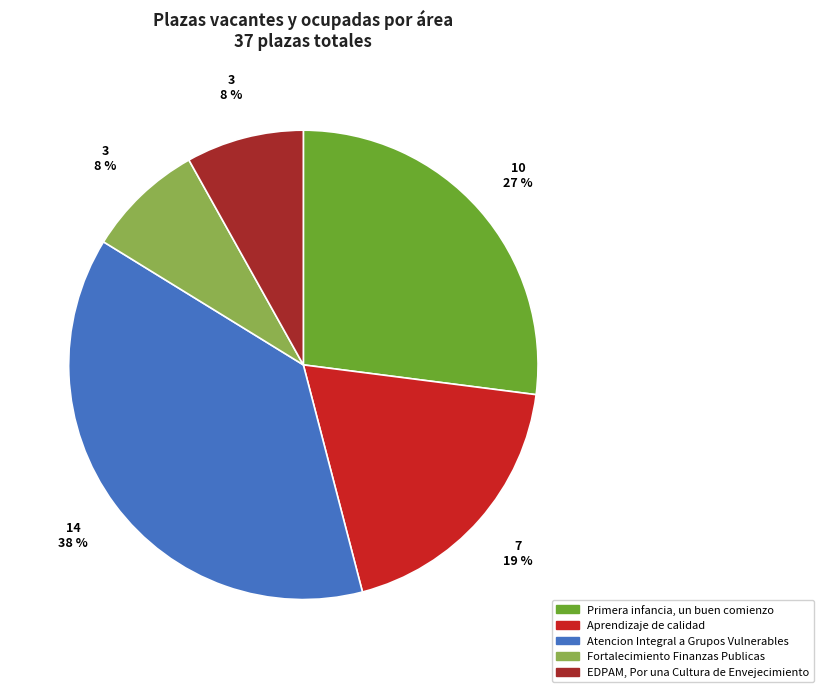

Do Fortalecimiento Finanzas Publicas and Atencion Integral a Grupos Vulnerables together represent more than half of the pie?

No